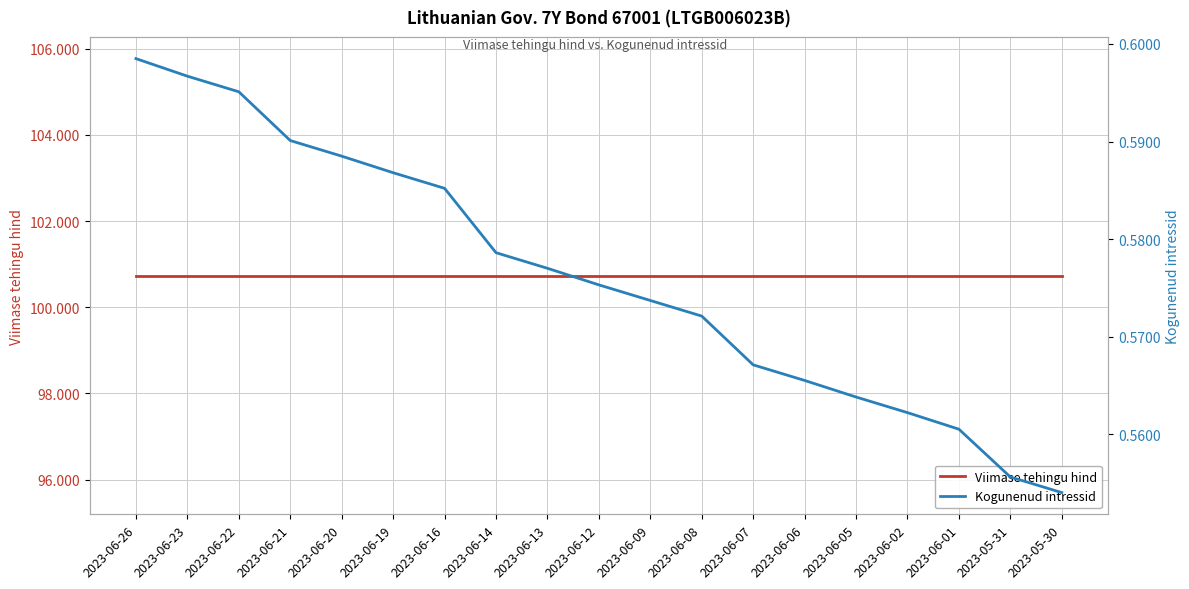

What is the label of the 4th point from the left?

2023-06-21